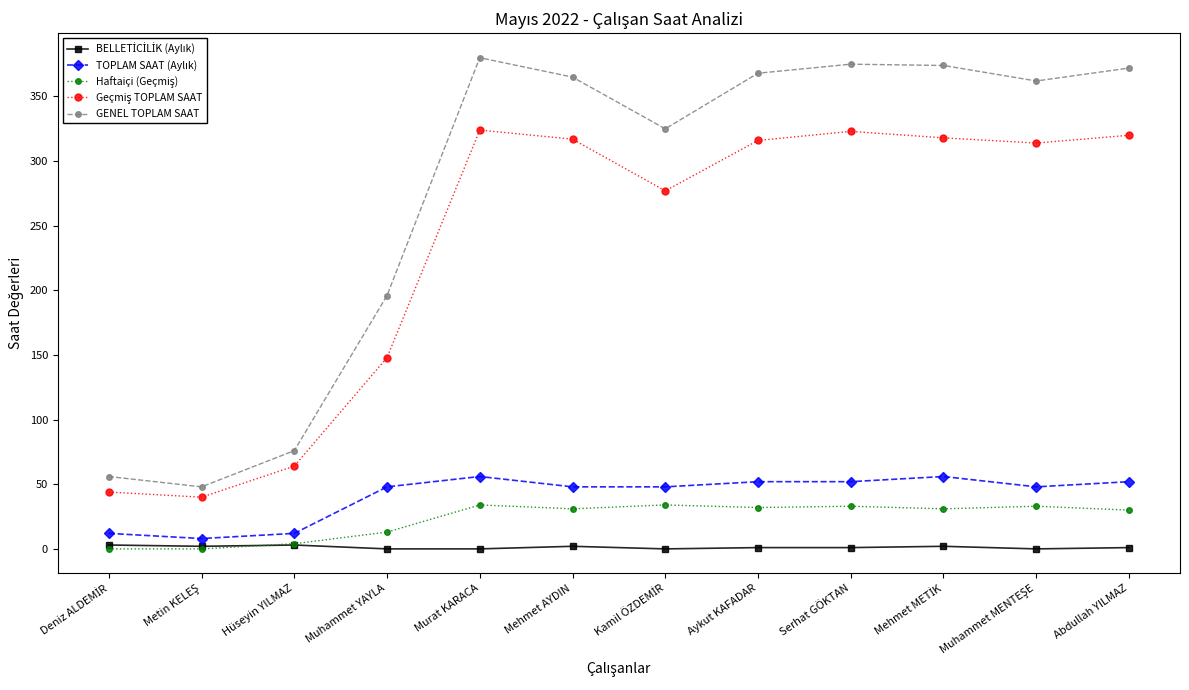

What is the approximate value of GENEL TOPLAM SAAT at Murat KARACA, to the nearest 10?

380